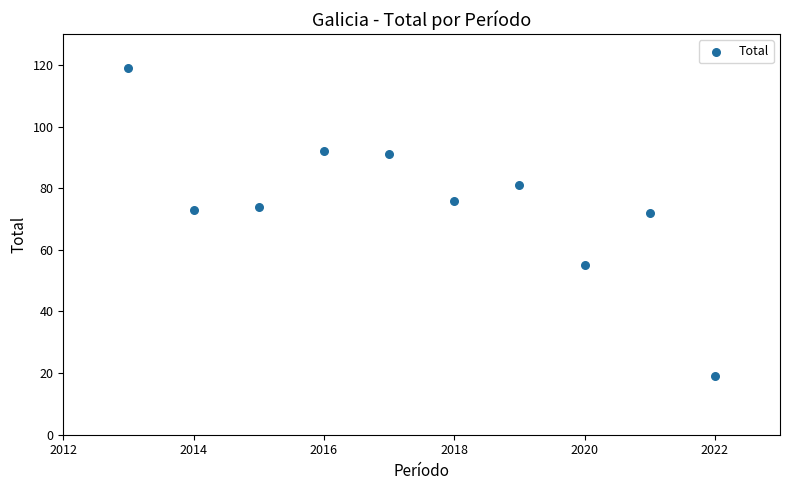

What is the range of Y values (max minus min)?

100